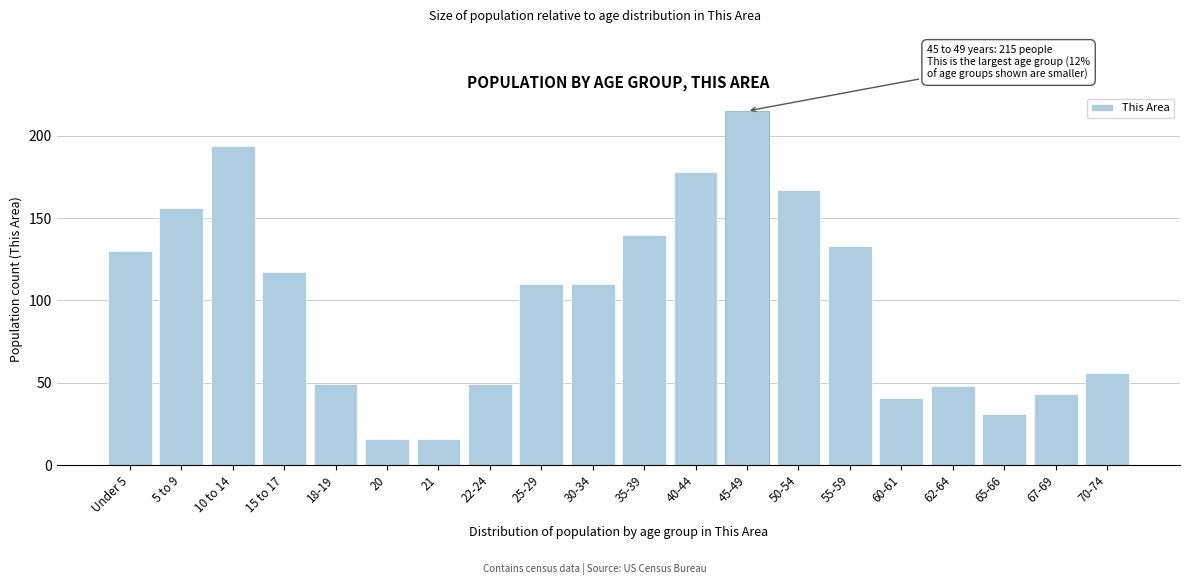

Reading left to right, list all the values displayed in this chart.

Under 5=130	5 to 9=156	10 to 14=194	15 to 17=117	18-19=49	20=16	21=16	22-24=49	25-29=110	30-34=110	35-39=140	40-44=178	45-49=215	50-54=167	55-59=133	60-61=41	62-64=48	65-66=31	67-69=43	70-74=56